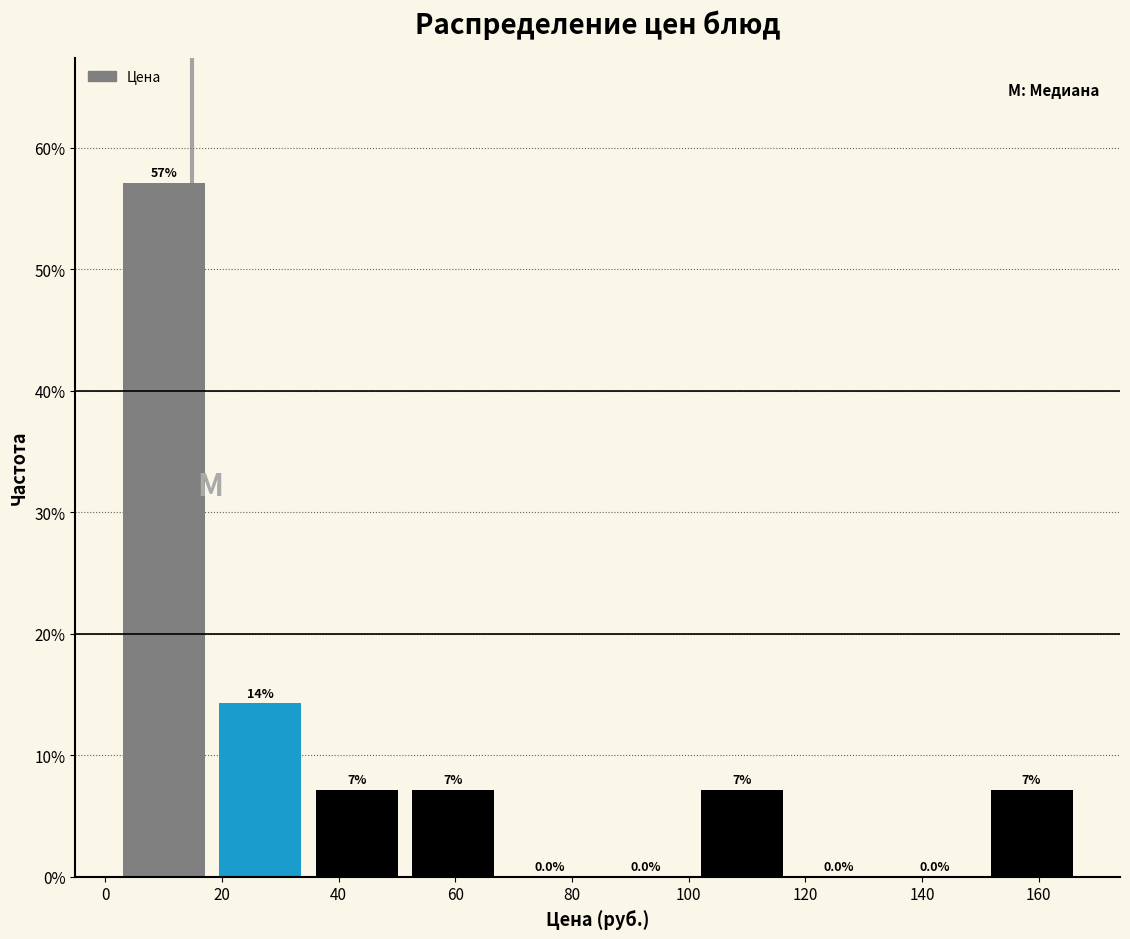

Over which range of the x-axis is the bar tallest?

2 to 18